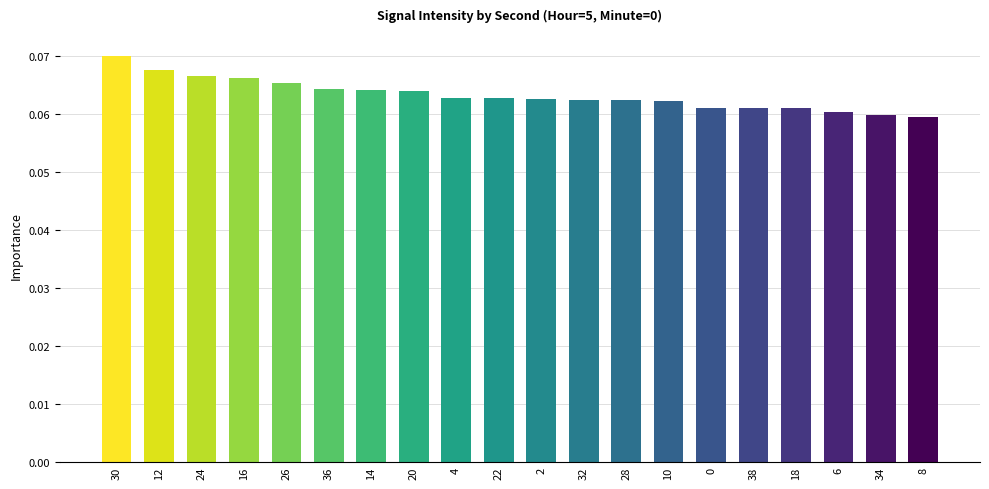

What is the sum of all values?

1.3